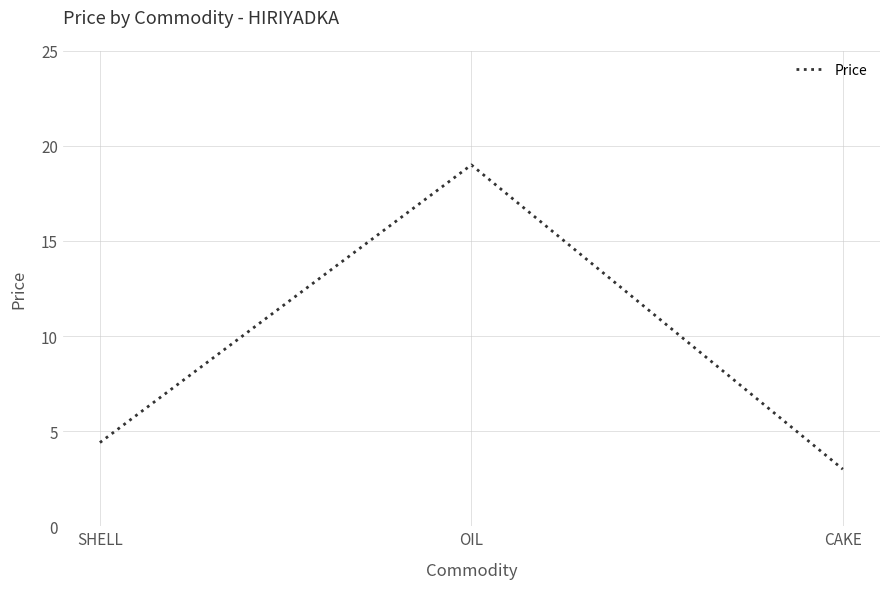

What position from the left is CAKE?

3